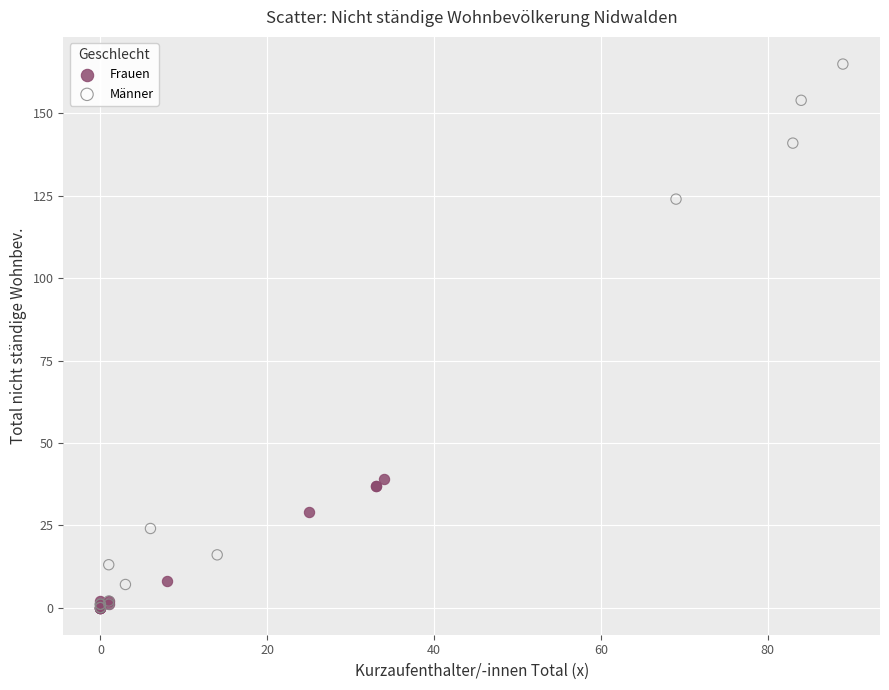

Which series contains the highest Y value?

Männer